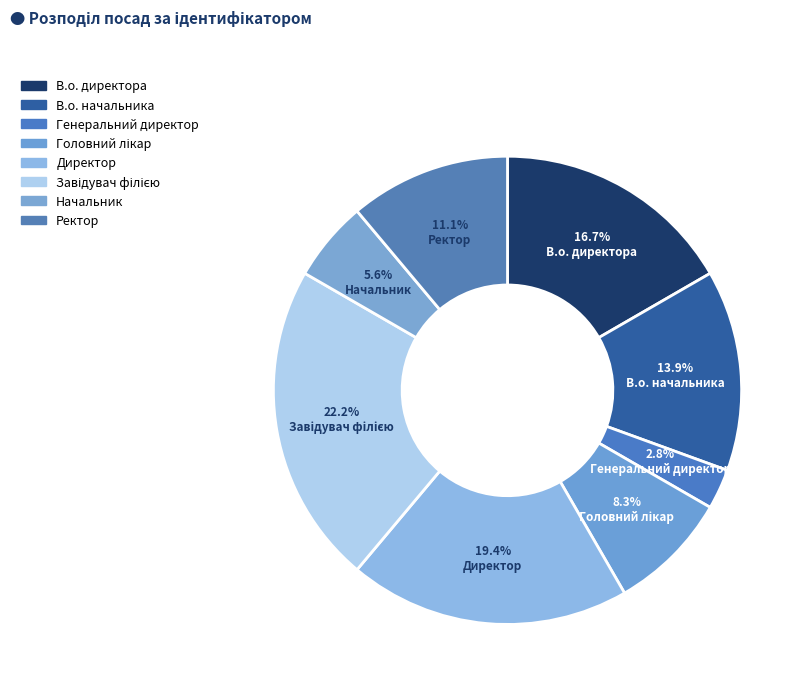

To the nearest percent, what is the difference between the largest and smallest slice percentages?

19%